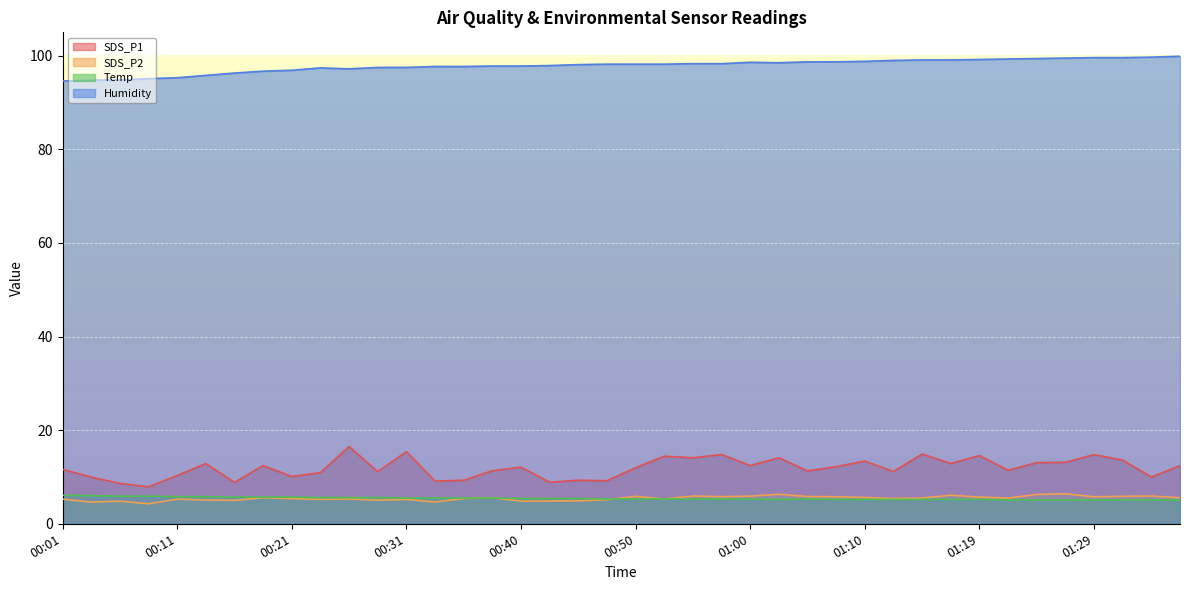

Count the number of categories in the chart.

40